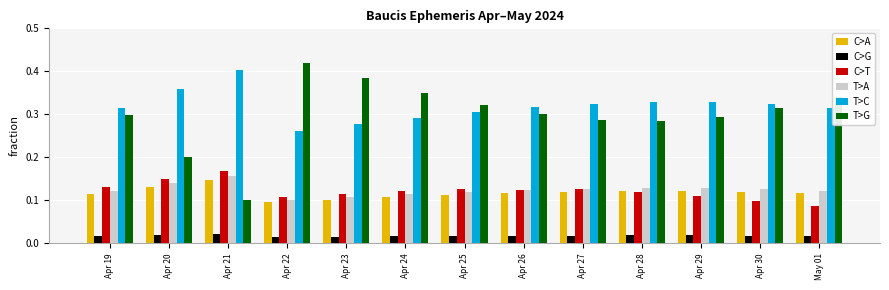

What are all the series names shown in the legend?

C>A, C>G, C>T, T>A, T>C, T>G